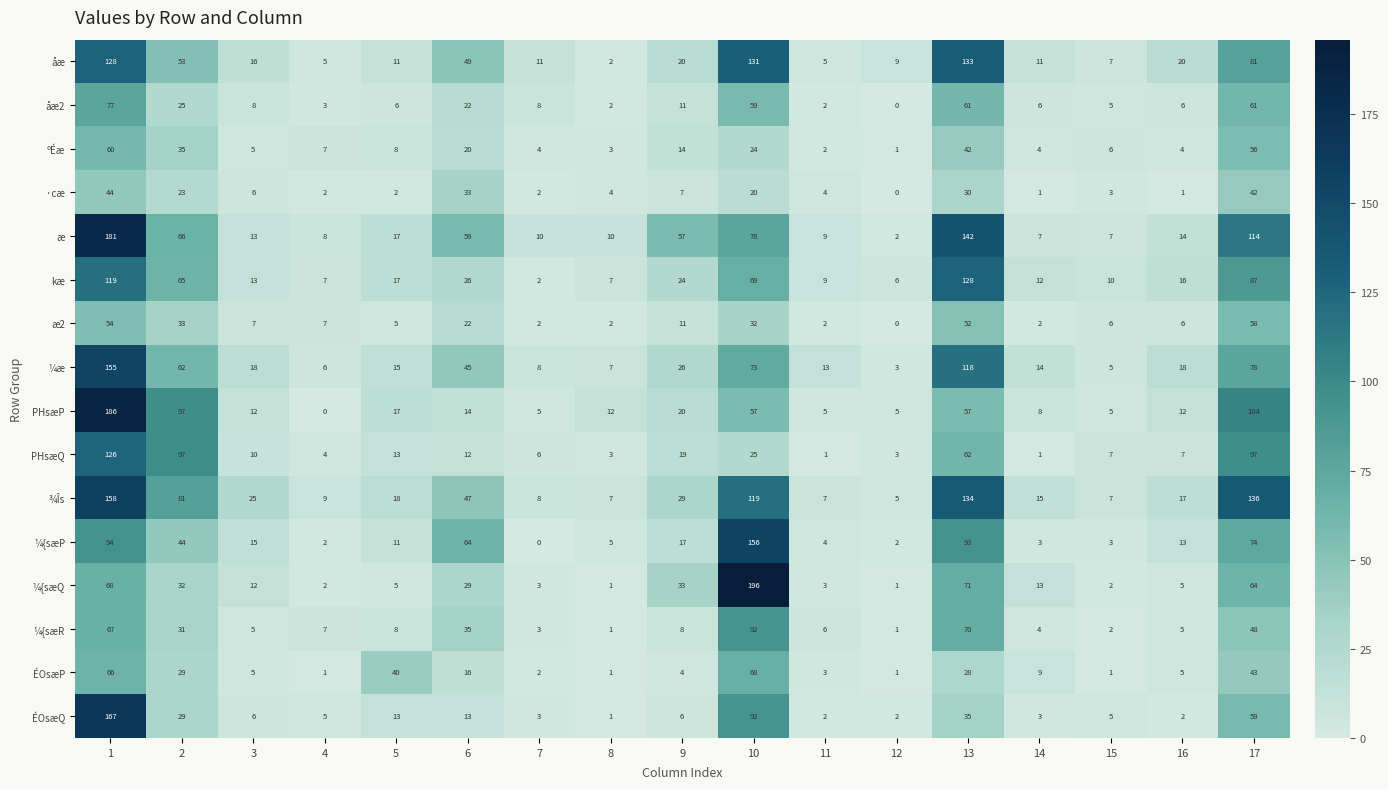

Read the ¼æ value at 1.

155